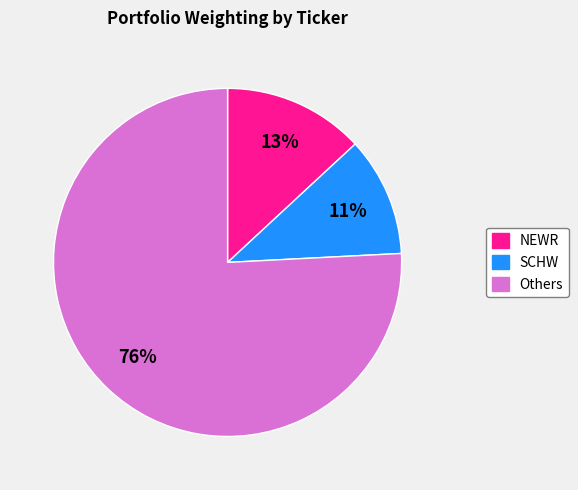

Is there a majority slice in this chart?

Yes